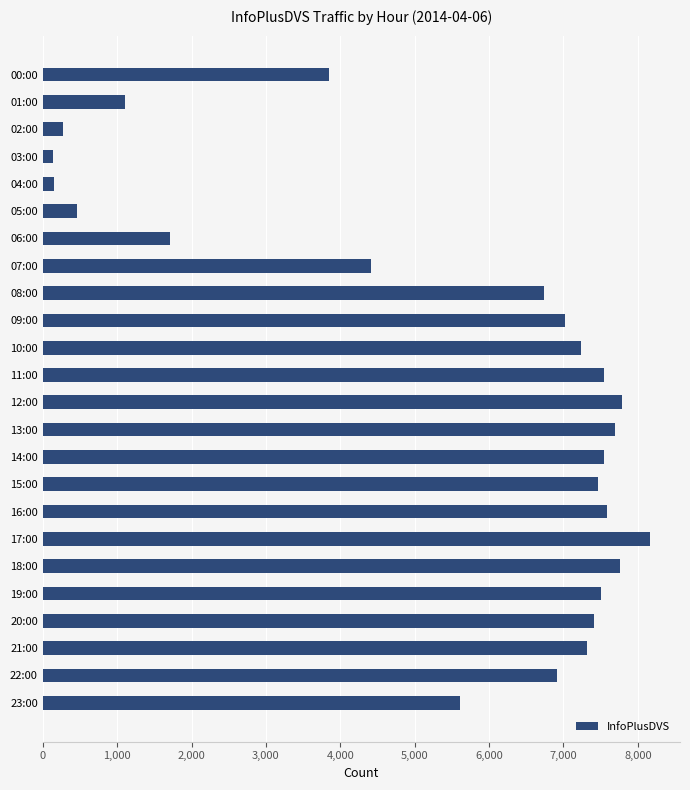

True or false: the data shows 9883 at 08:00.

False